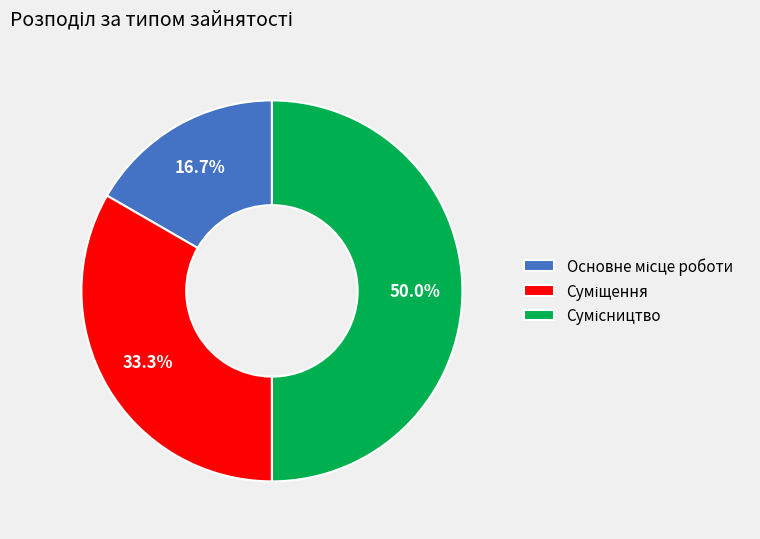

To the nearest percent, what percentage of the pie is Суміщення?

33%